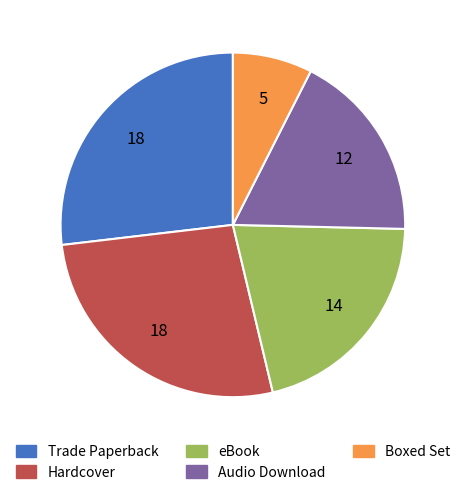

Count the number of slices in the pie.

5